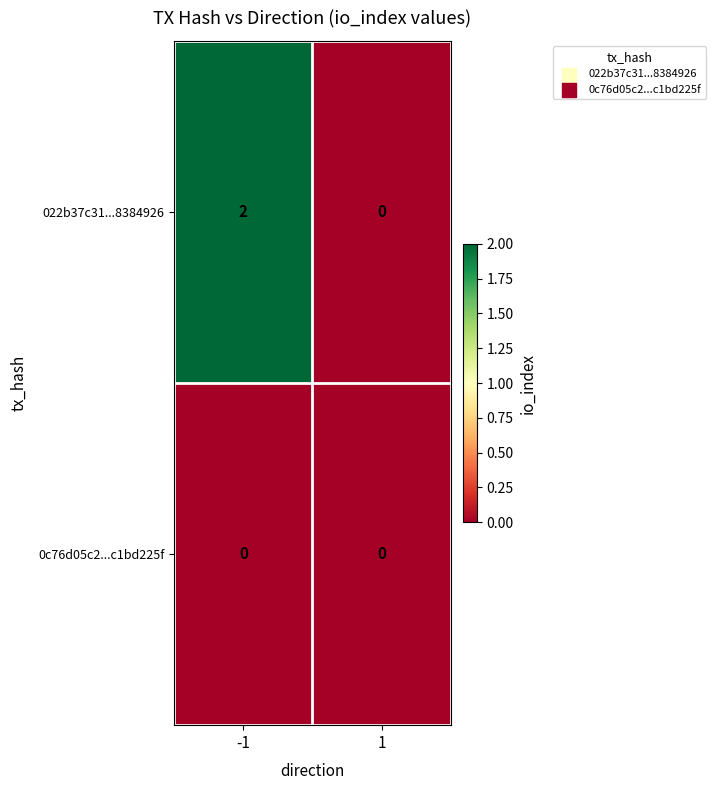

How many categories are shown in the chart?

2